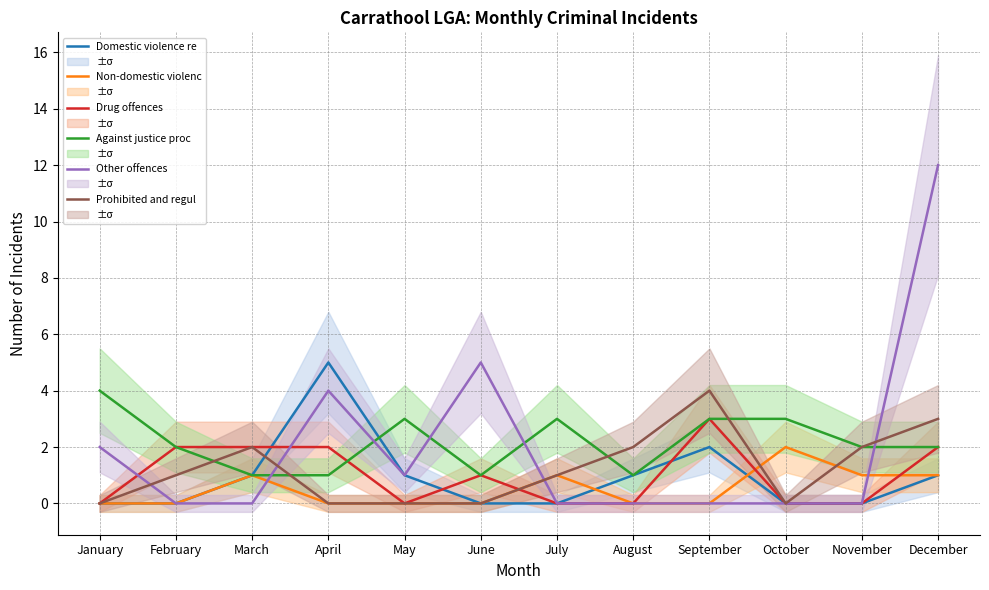

Is the value of Prohibited and regulated weapons offences at September greater than the value of Non-domestic violence related assault at September?

Yes